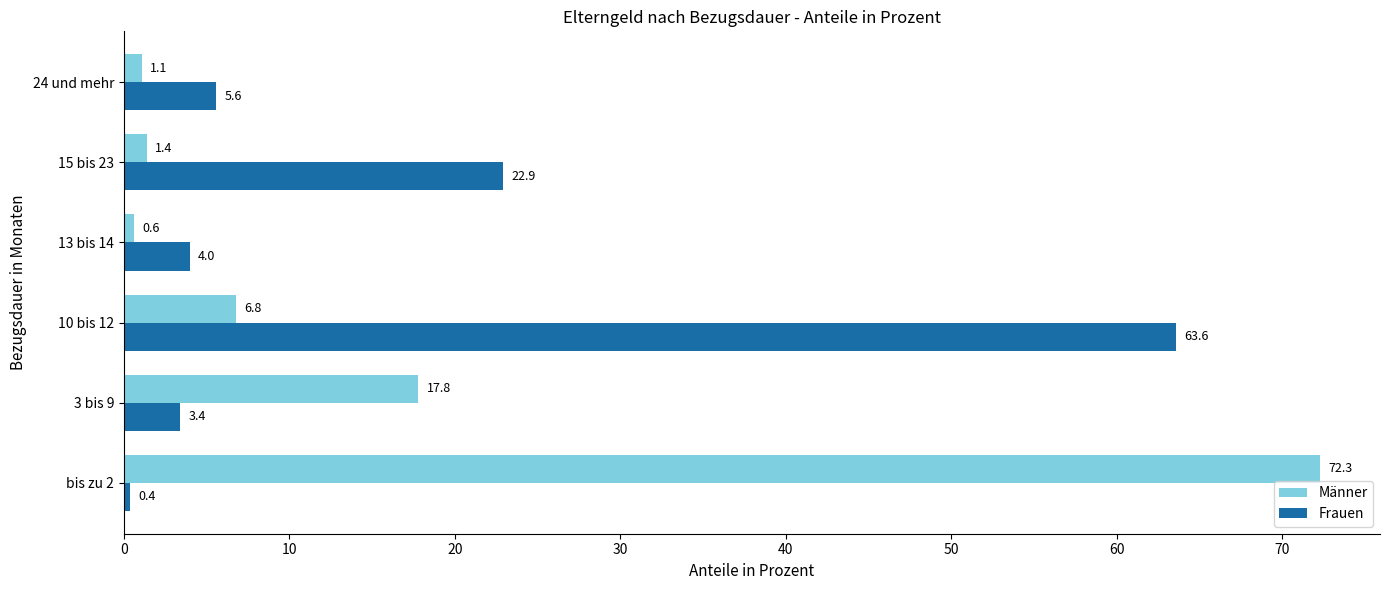

What is the difference between the Männer values at bis zu 2 and 10 bis 12?

65.5